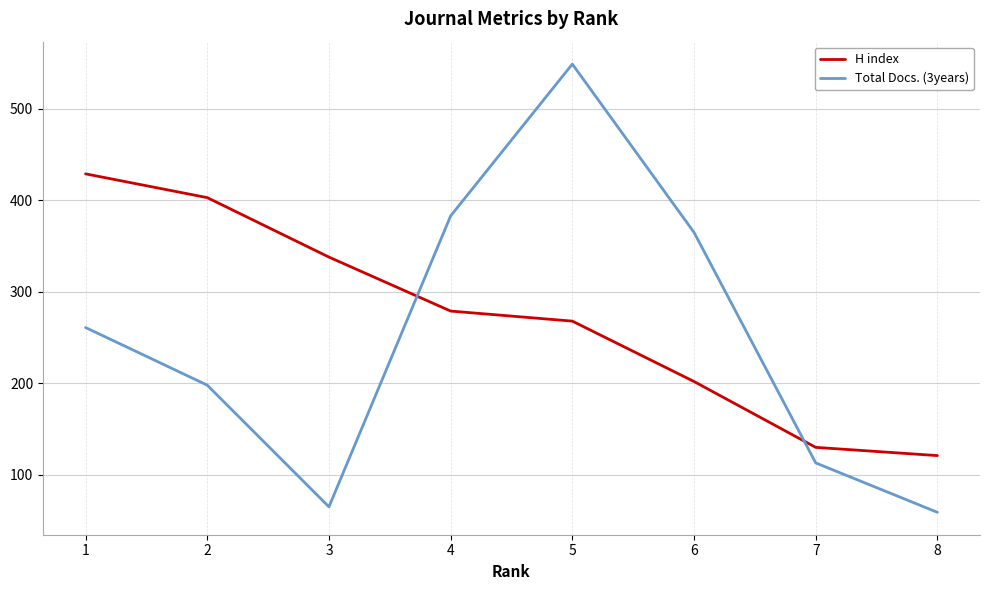

What is the highest value of the H index series?

429